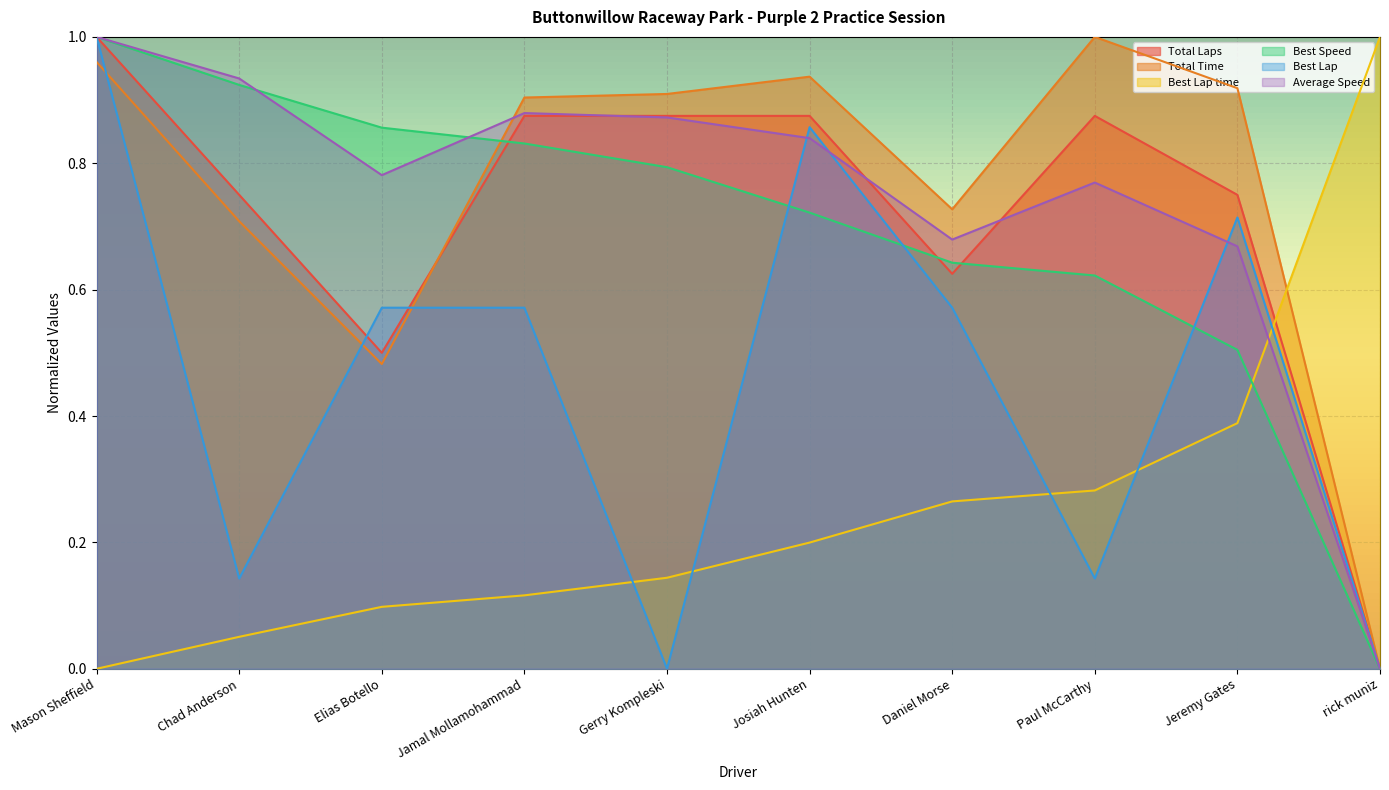

How many series are shown in this chart?

6